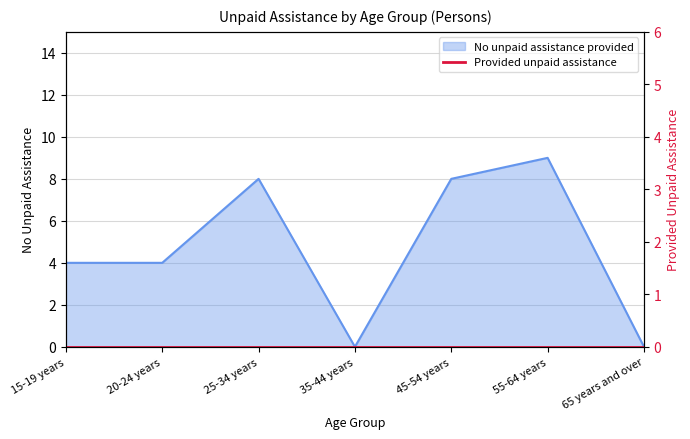

List the labels in order of value, smallest first.

35-44 years, 65 years and over, 15-19 years, 20-24 years, 25-34 years, 45-54 years, 55-64 years